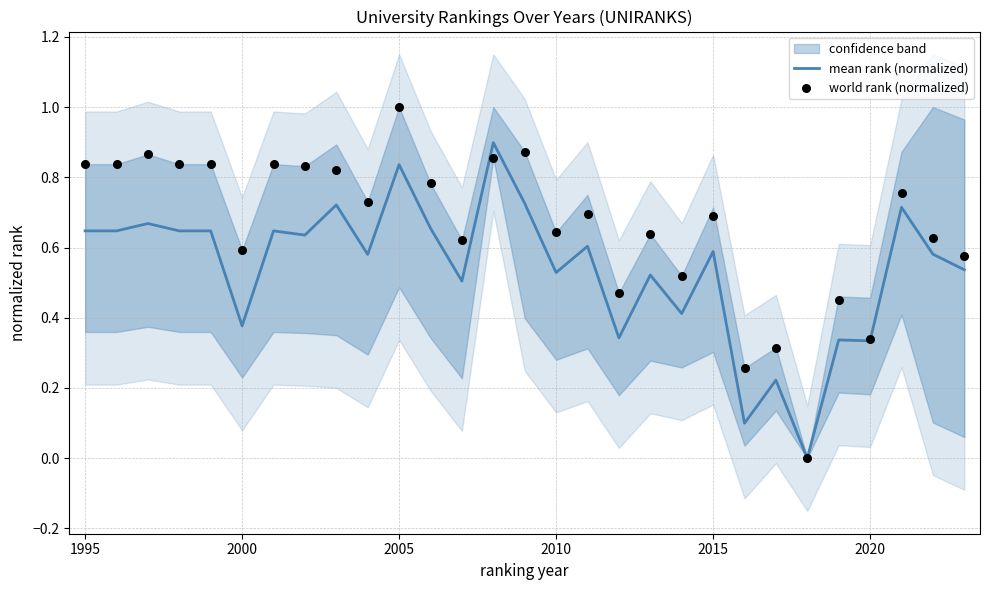

Which series has the largest total across all categories?

world rank (normalized)